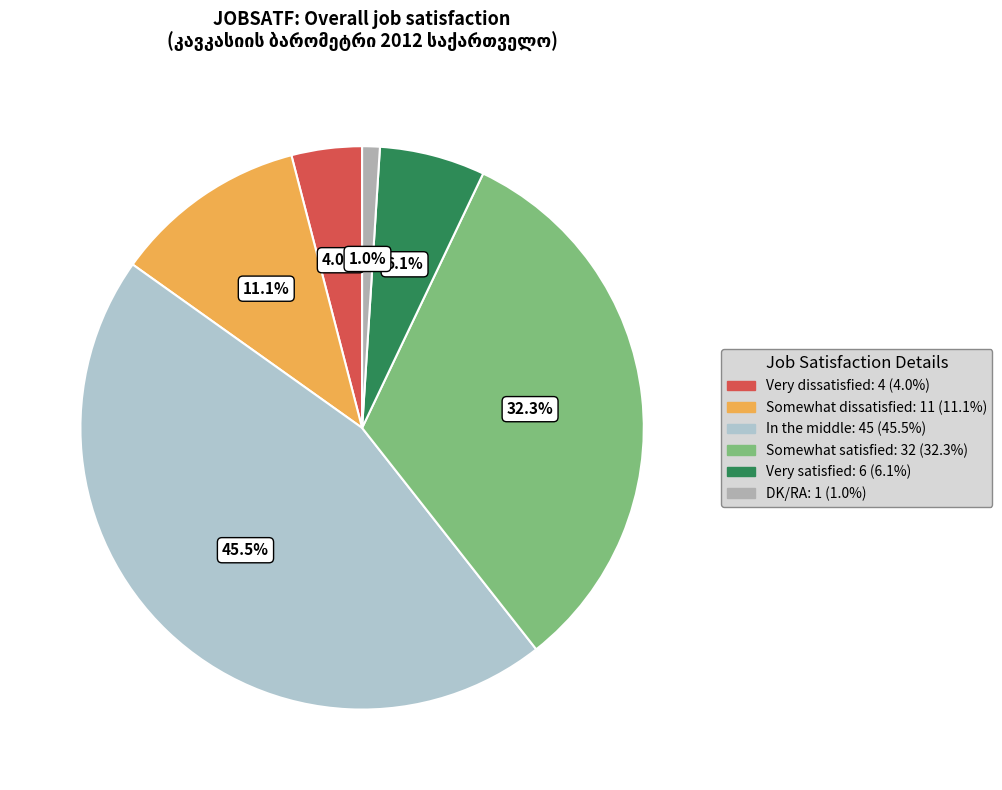

True or false: Somewhat satisfied accounts for 26% of the total.

False